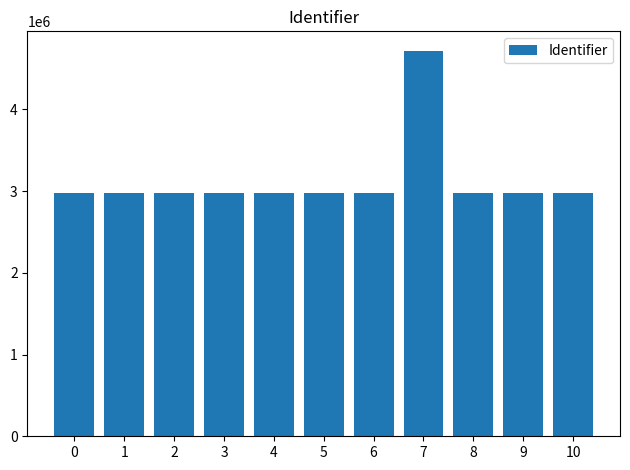

What is the sum of the values at 2 and 0?

5948104